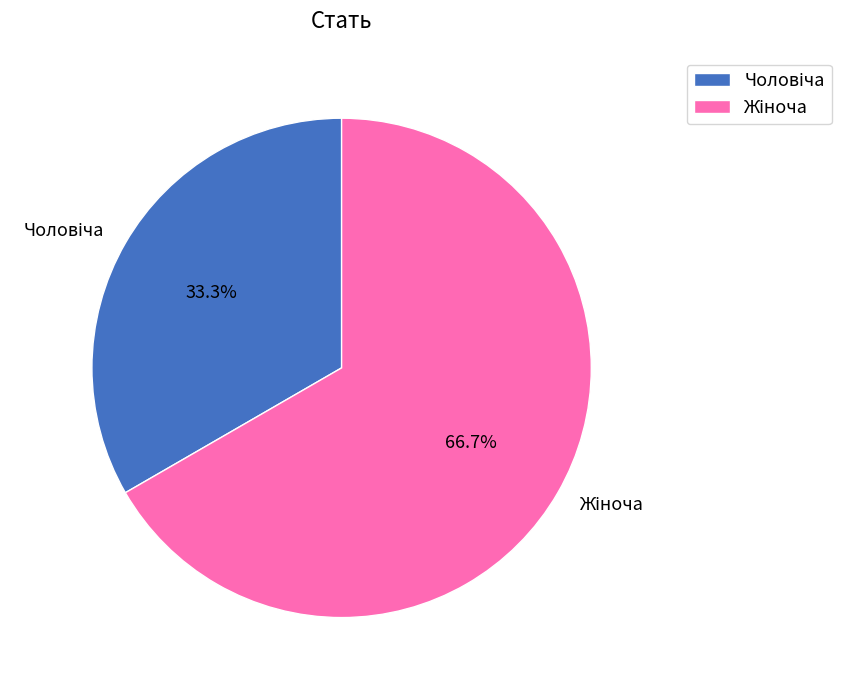

Is there a majority slice in this chart?

Yes